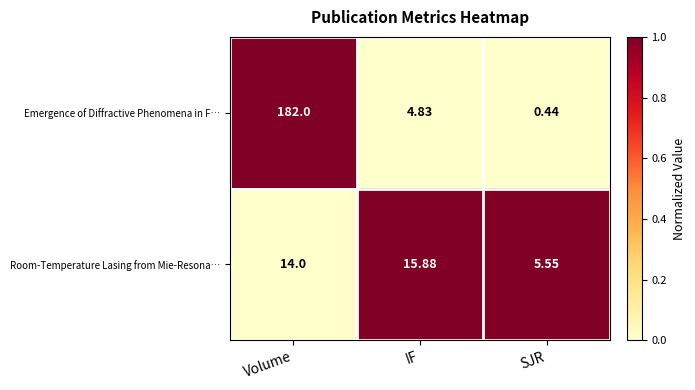

What is the maximum value shown in the chart?

182.0